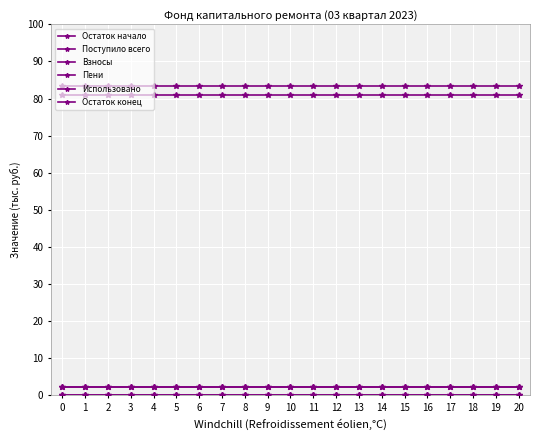

Rank the categories by Остаток начало value from lowest to highest.

0, 1, 2, 3, 4, 5, 6, 7, 8, 9, 10, 11, 12, 13, 14, 15, 16, 17, 18, 19, 20